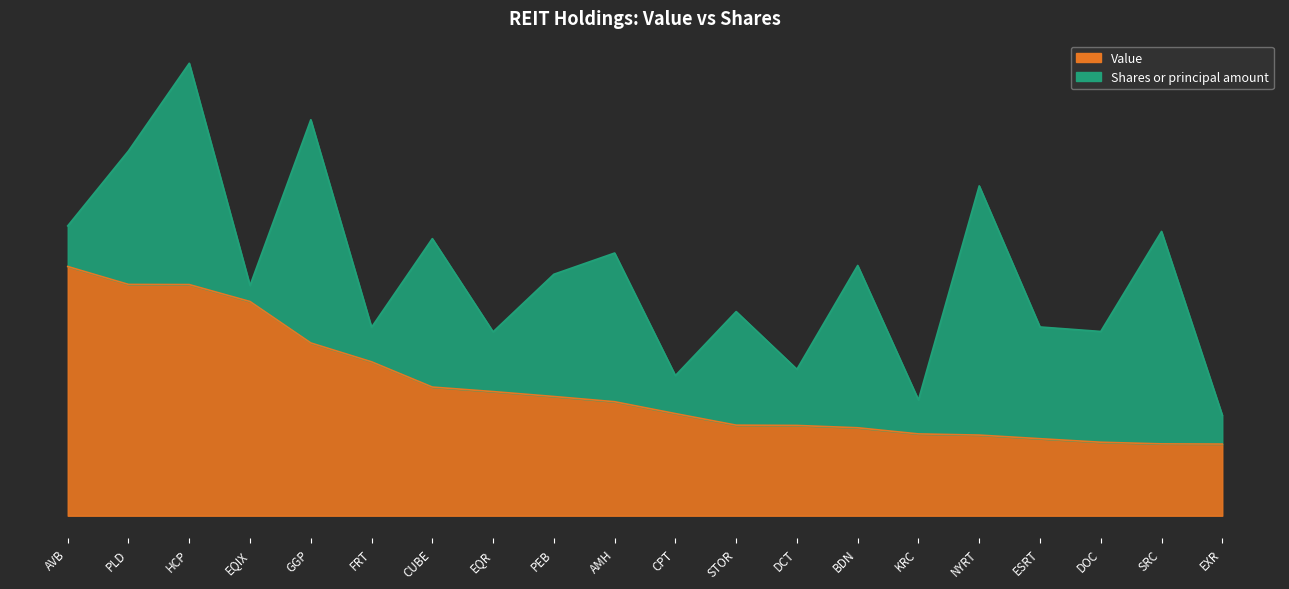

Which category has the highest value across all series?

AVB